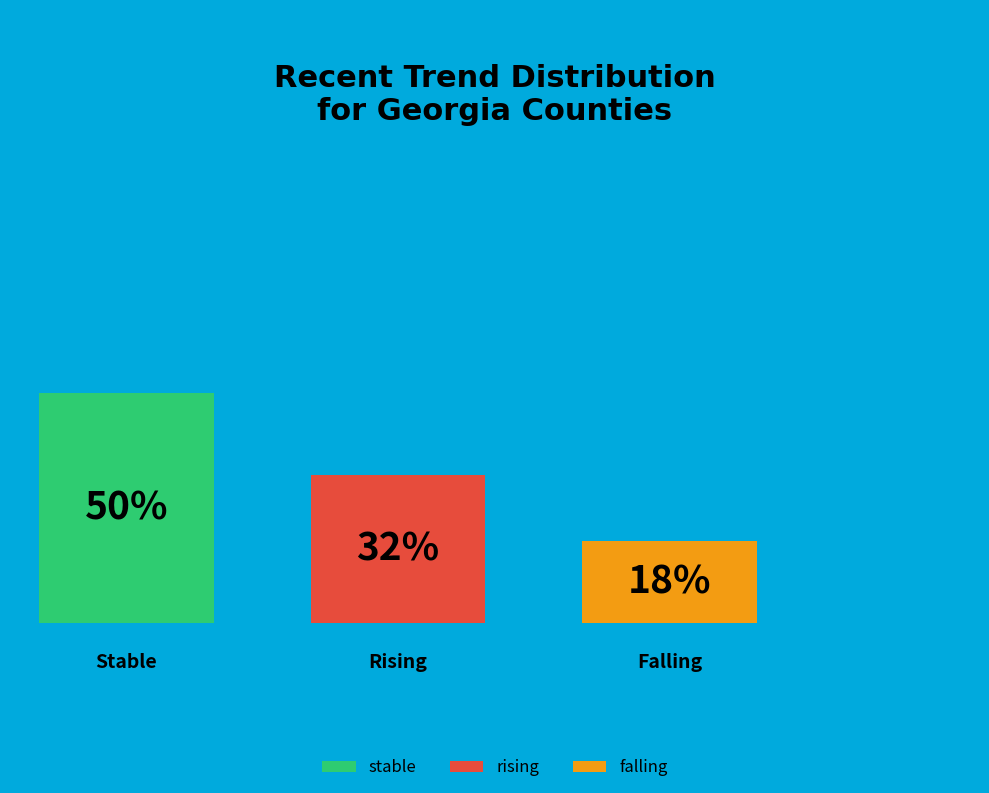

Is it true that falling is 18% of the pie?

True